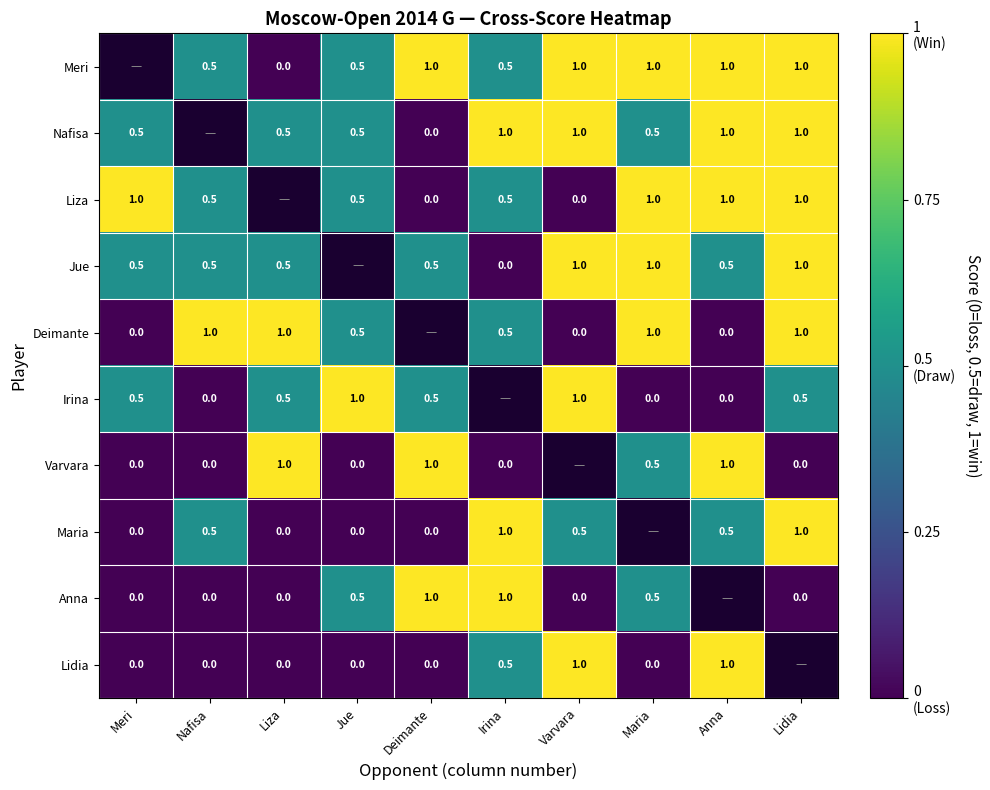

The Meri series shows 1.0 at Varvara. True or false?

True